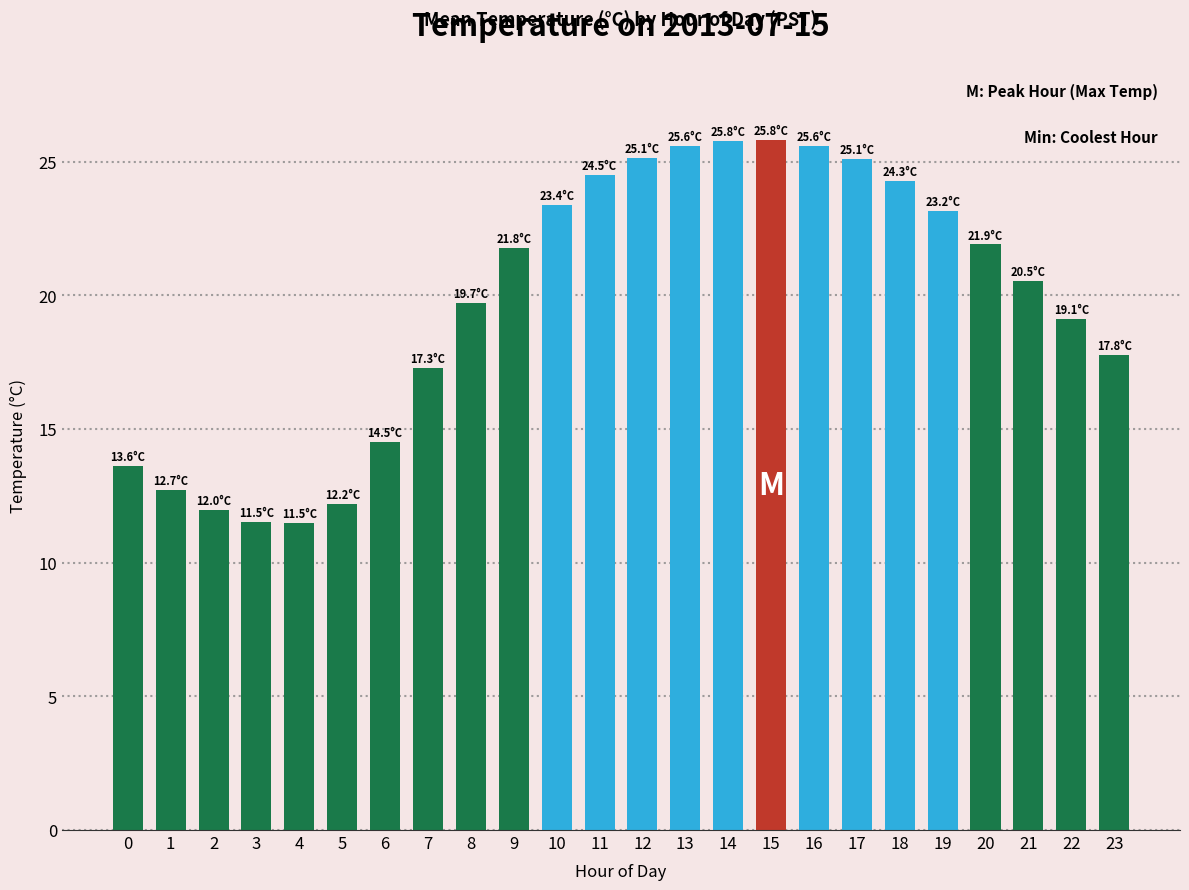

What is the smallest value displayed?

11.5